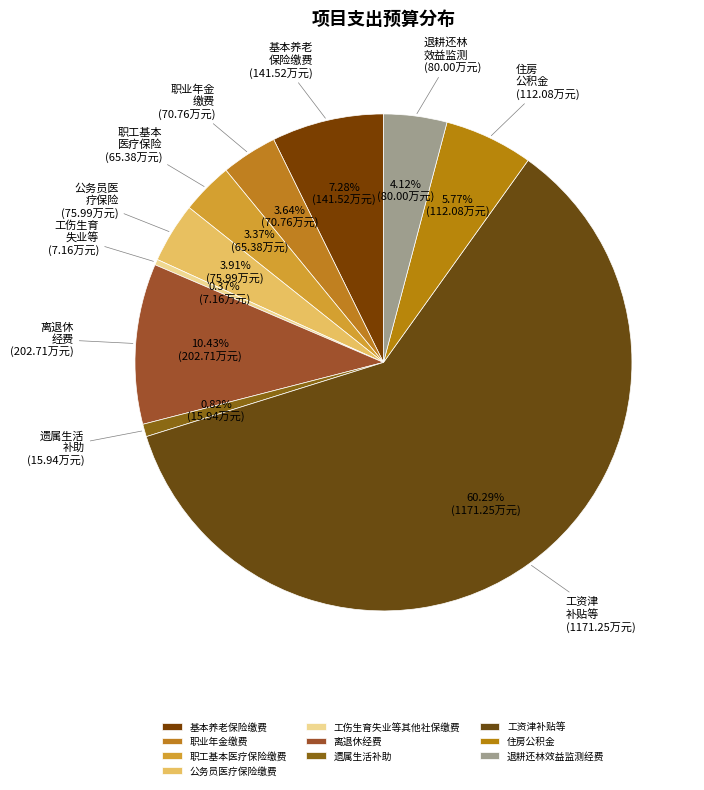

What portion of the pie excludes 公务员医疗保险缴费?

96.1%